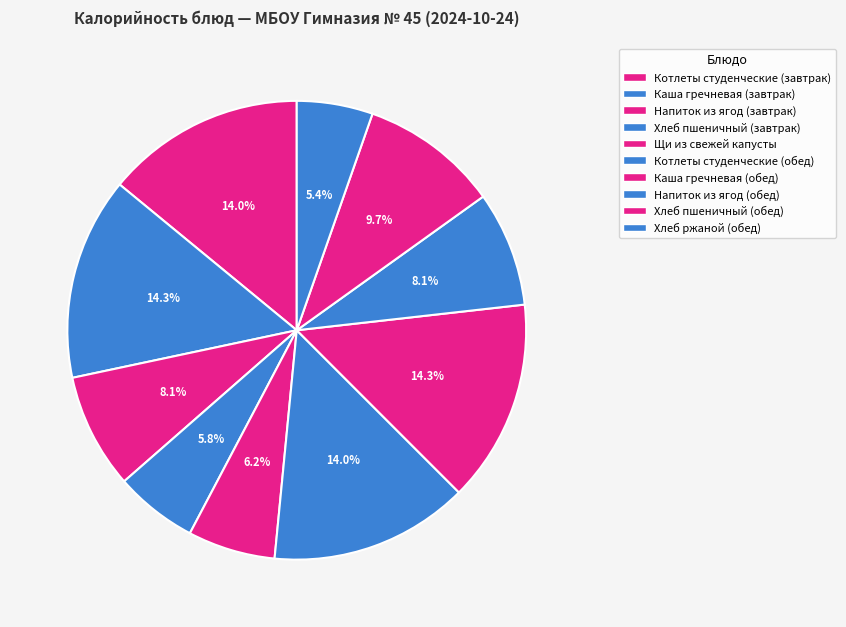

Does Хлеб пшеничный (обед) account for over 50% of the chart?

No